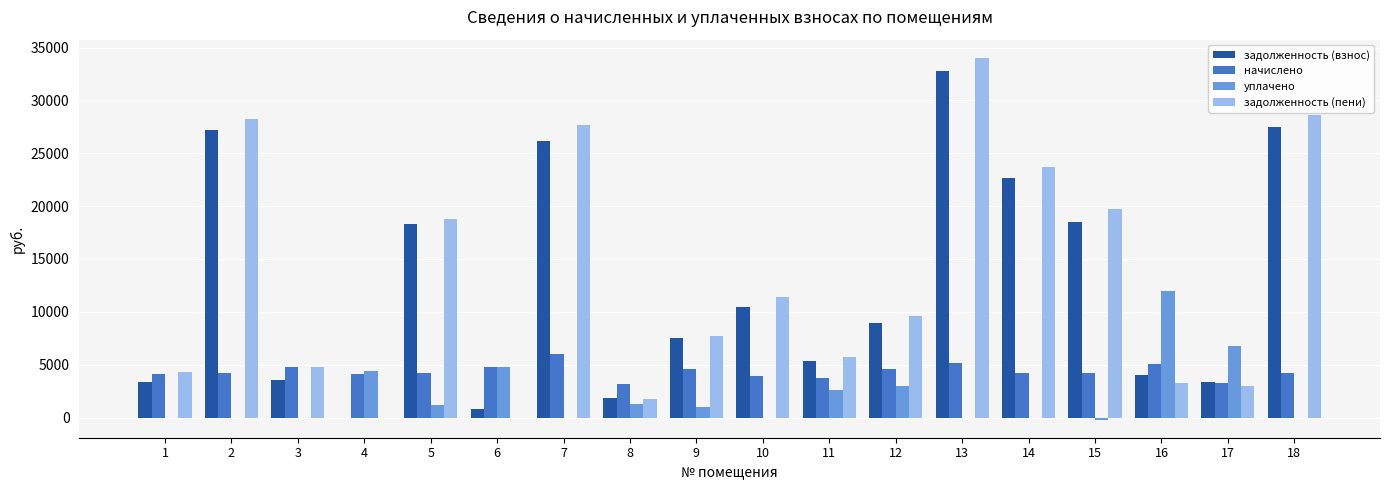

The уплачено series shows -200.0 at 15. True or false?

True